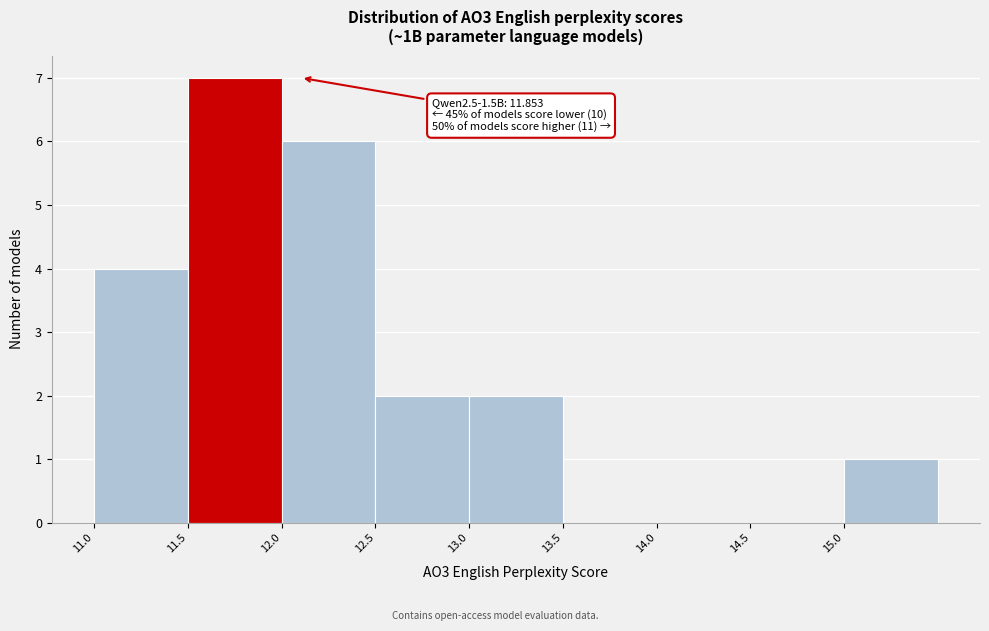

Over which range of the x-axis is the bar tallest?

11.5 to 12.0